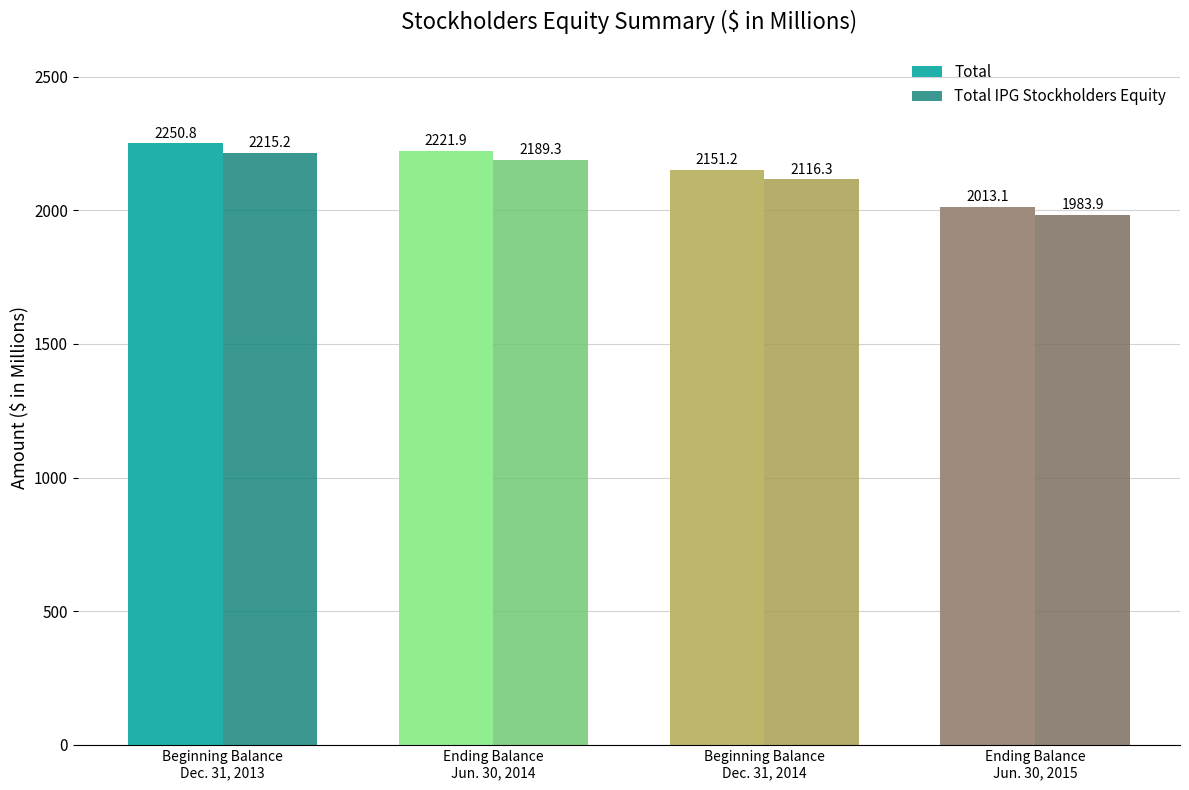

Which series has the largest total across all categories?

Total